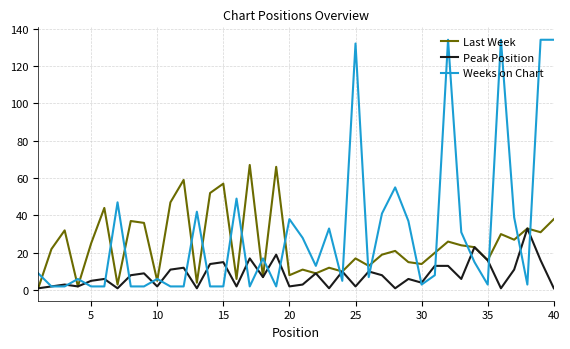

What is the maximum value for Weeks on Chart?

134